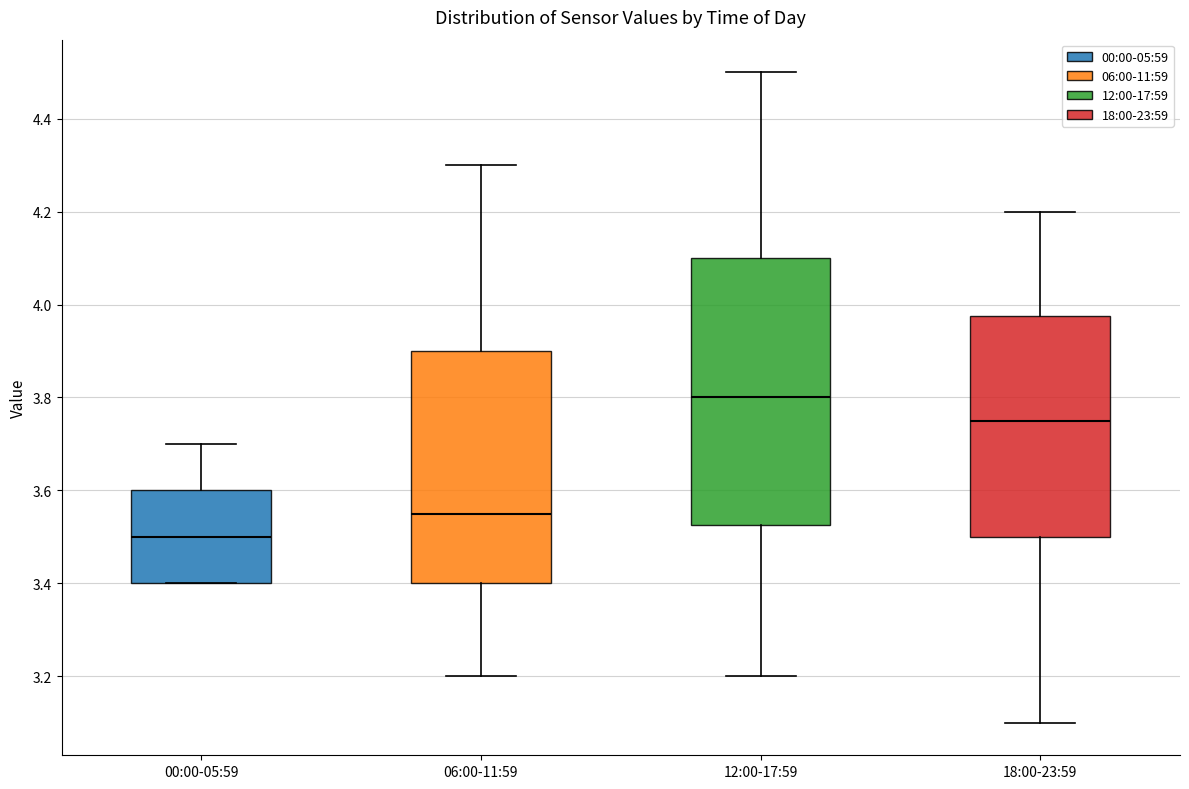

Reading left to right, read every box against the y-axis: the position of its median line, the range the box covers, and the ends of its whiskers. The values are not printed on the chart, so give them approximately, as read against the axis.

00:00-05:59: median 3.50, box 3.40 to 3.60, whiskers 3.40 to 3.70
06:00-11:59: median 3.56, box 3.40 to 3.90, whiskers 3.20 to 4.30
12:00-17:59: median 3.80, box 3.52 to 4.10, whiskers 3.20 to 4.50
18:00-23:59: median 3.76, box 3.50 to 3.98, whiskers 3.10 to 4.20